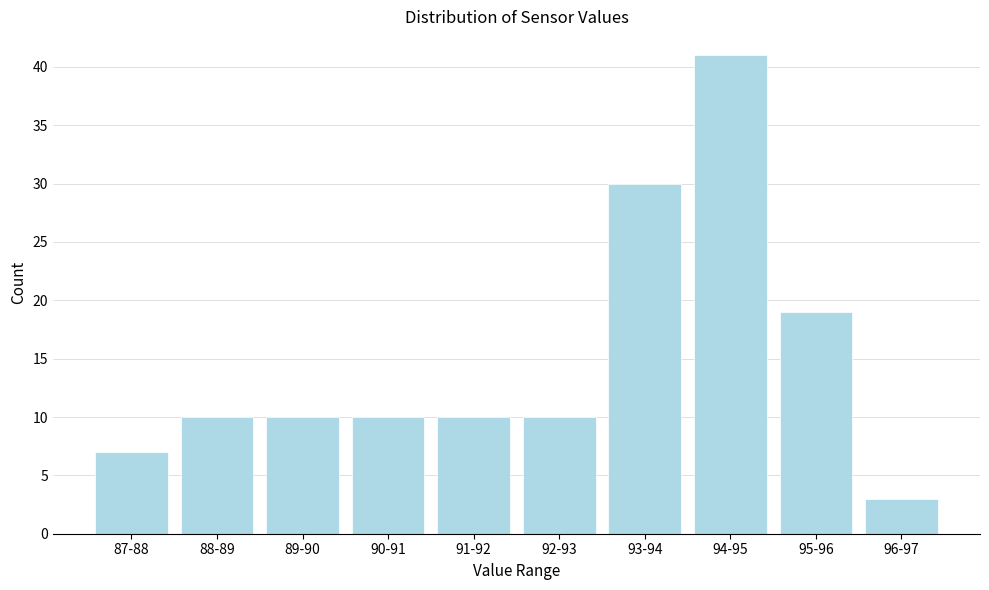

Reading left to right, what are all the values shown in this chart?

87-88=7	88-89=10	89-90=10	90-91=10	91-92=10	92-93=10	93-94=30	94-95=41	95-96=19	96-97=3